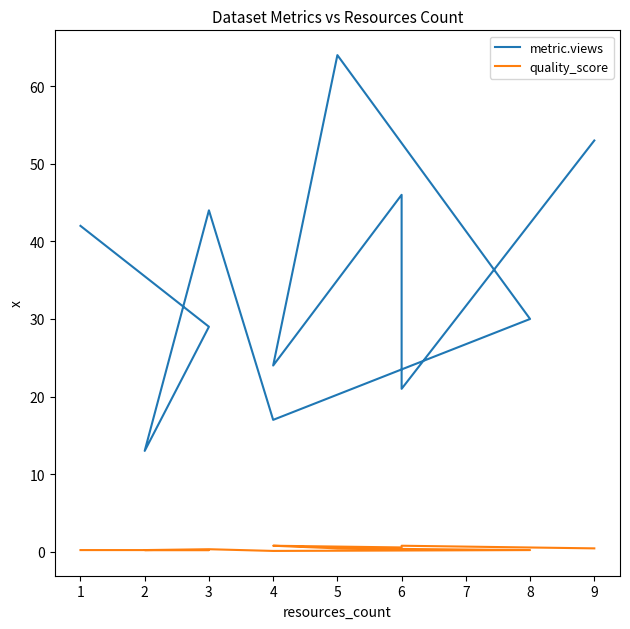

Rank the series by their average value, from lowest to highest.

quality_score, metric.views